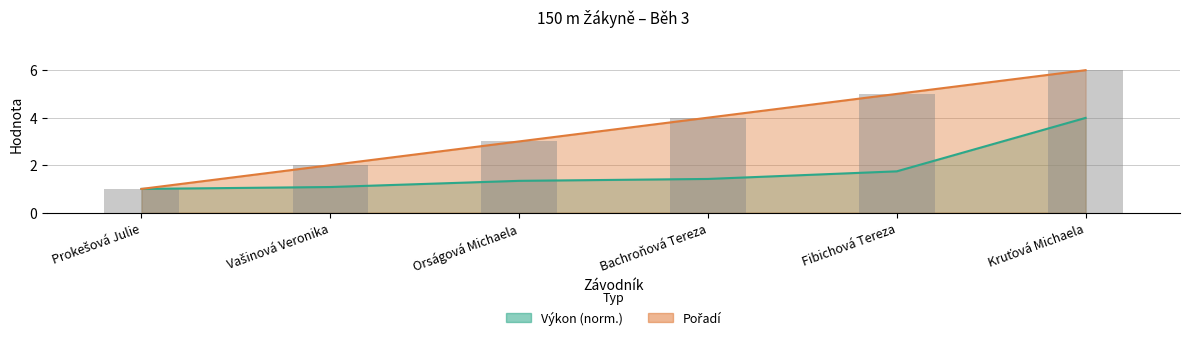

True or false: Pořadí has a value of 0.3 at Prokešová Julie.

False